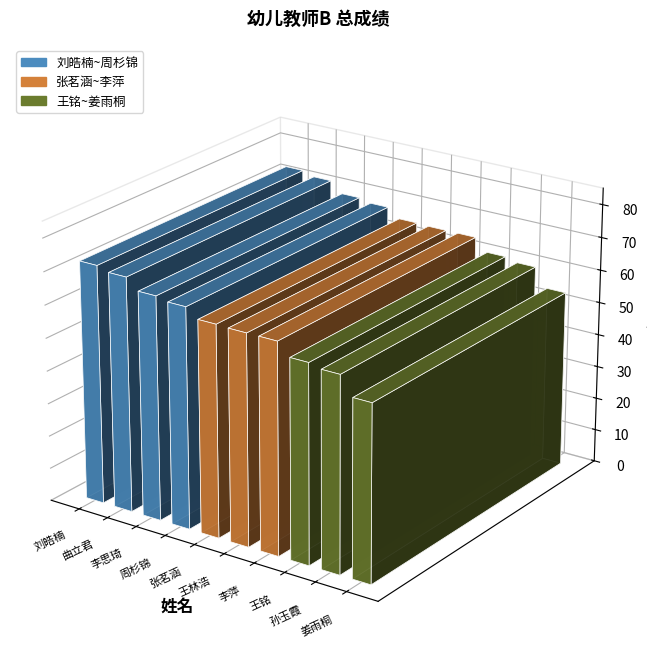

The chart shows a value of 32.4 at 刘皓楠. True or false?

False